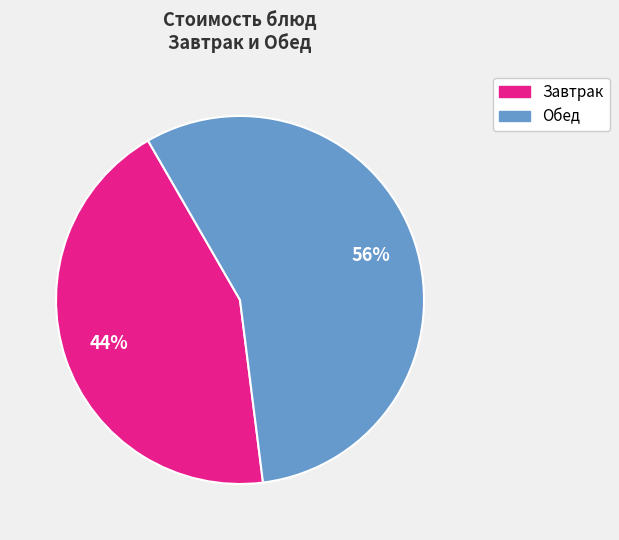

Does any single category account for the majority?

Yes